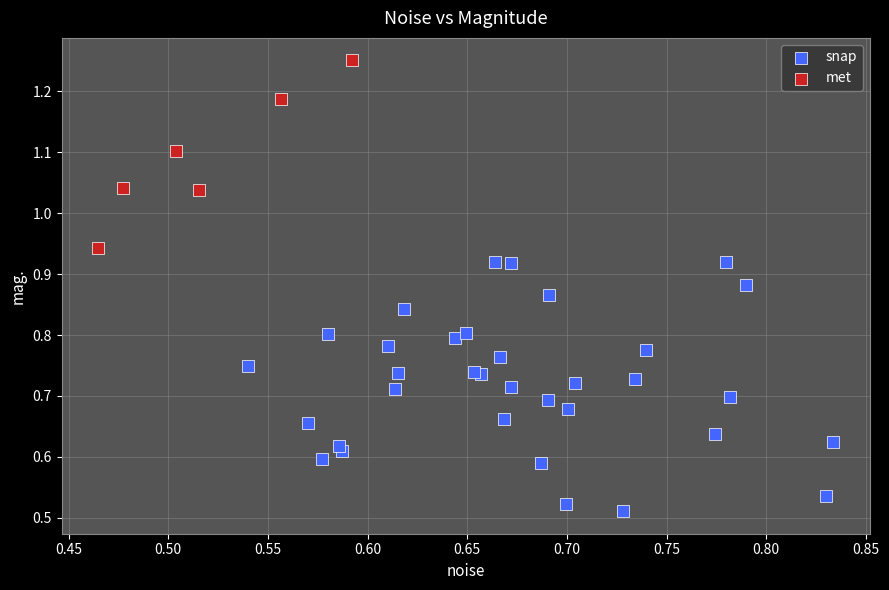

Which series has the largest Y range (max minus min)?

snap